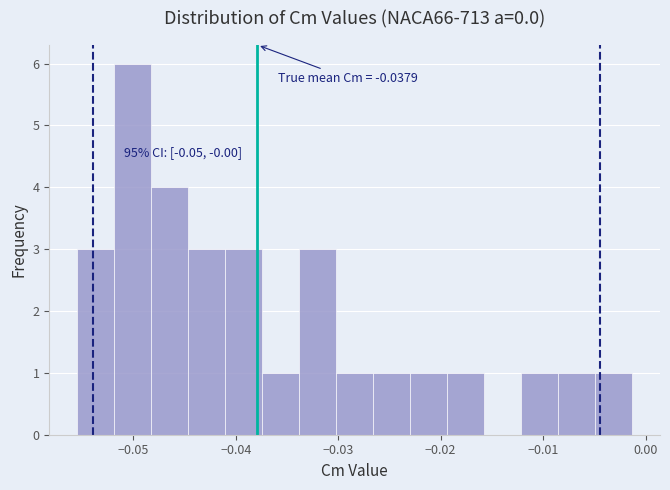

Around what value on the x-axis is the tallest bar? Give the approximate position of its centre, as read against the axis.

-0.050